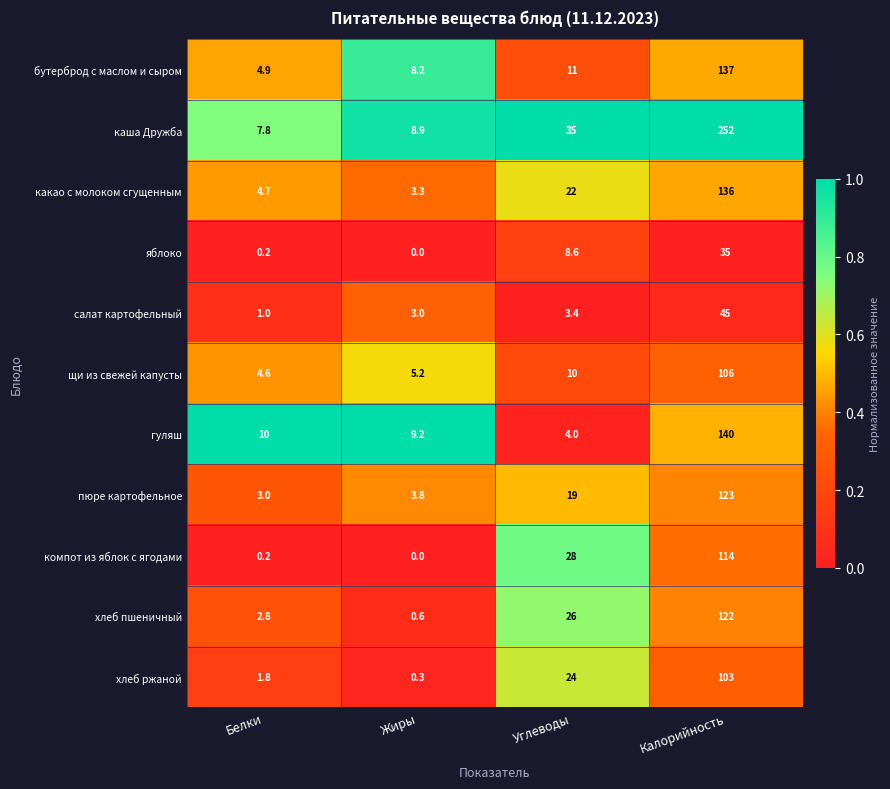

The value of пюре картофельное at Калорийность is 210.8. True or false?

False